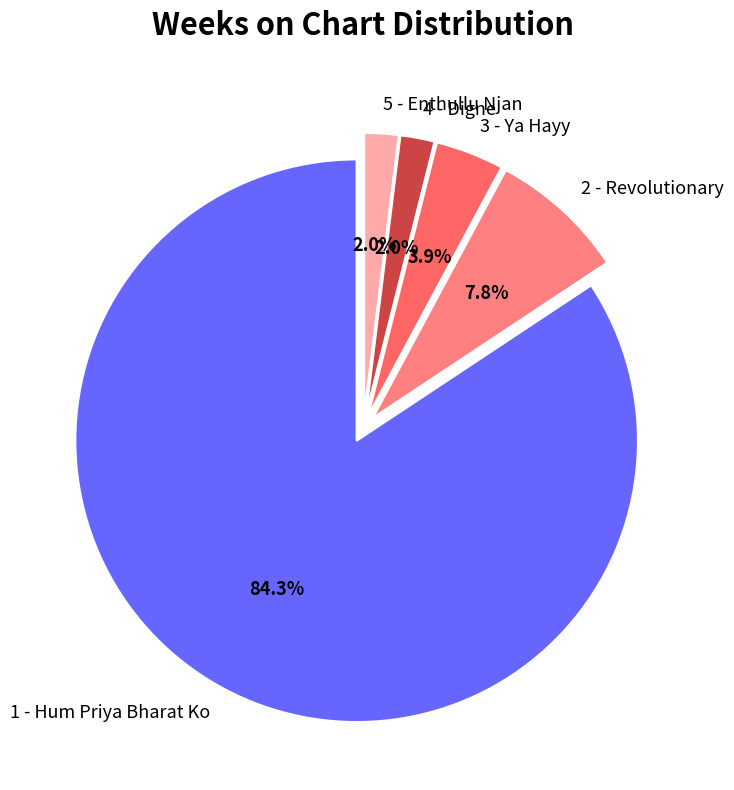

To the nearest percent, what is the combined percentage of 1 - Hum Priya Bharat Ko and 2 - Revolutionary?

92%